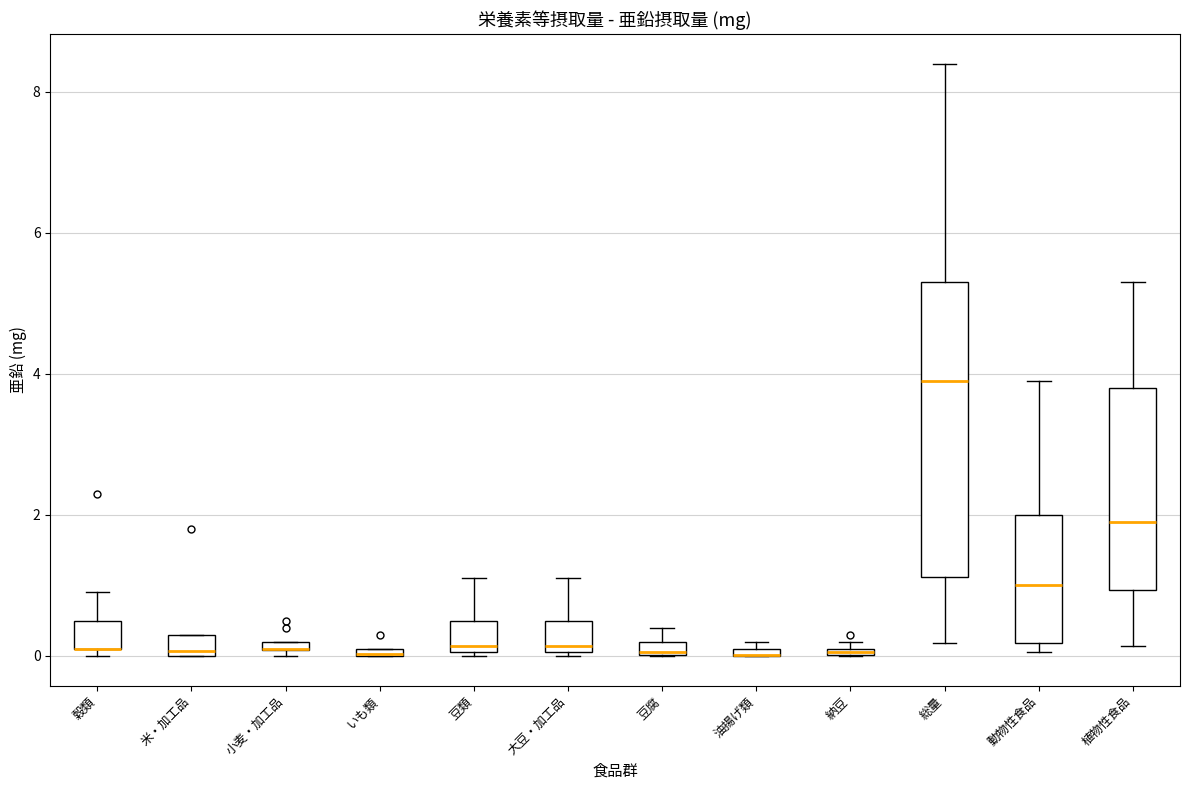

Comparing the boxes themselves (not the whiskers), which one is the tallest?

総量